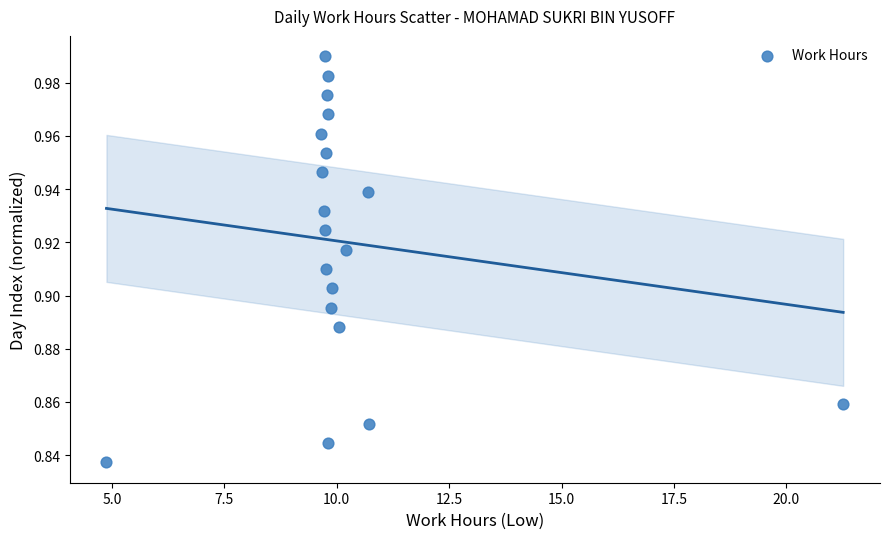

What is the range of X values (max minus min)?

16.4